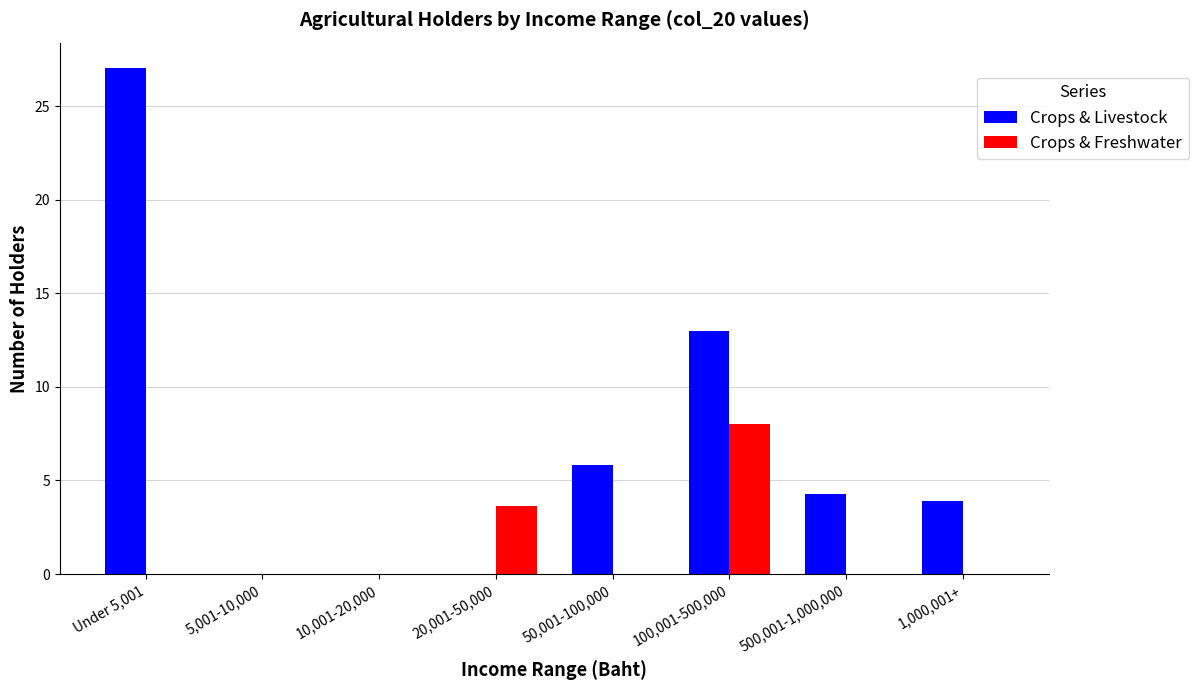

What is the spread (max minus min) of values at 20,001-50,000?

3.6